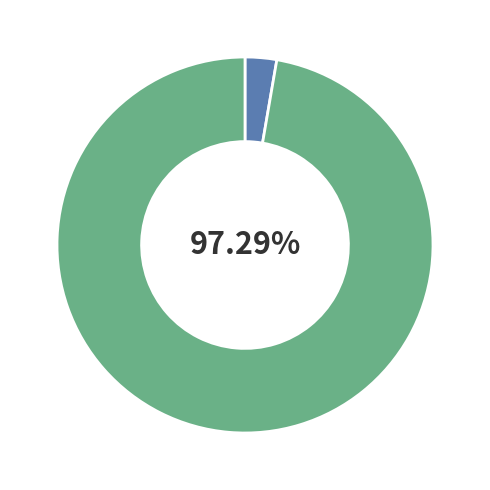

To the nearest percent, what is the difference between the largest and smallest slice percentages?

95%